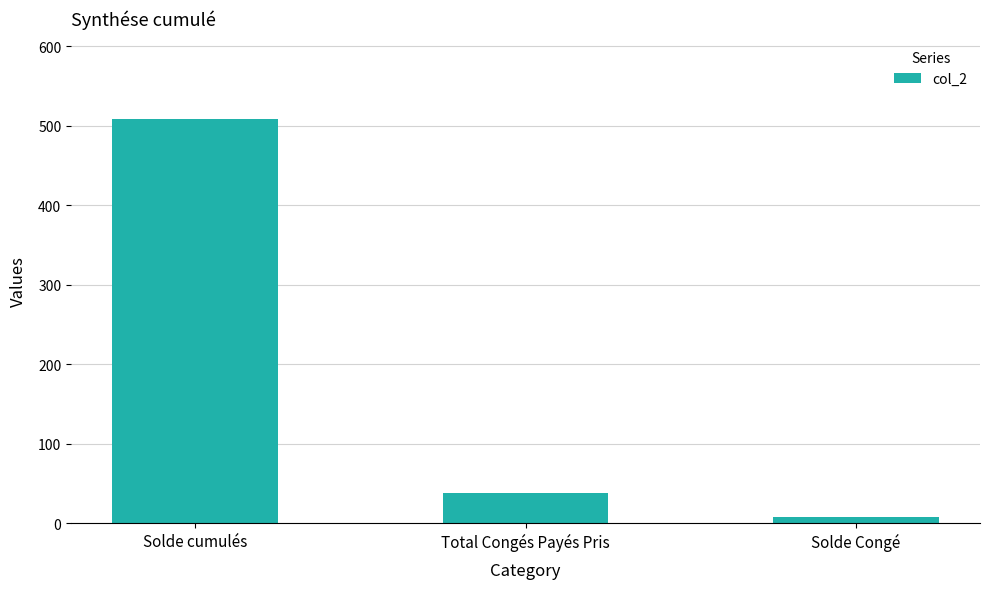

What is the sum of the values at Solde Congé and Solde cumulés?

516.6